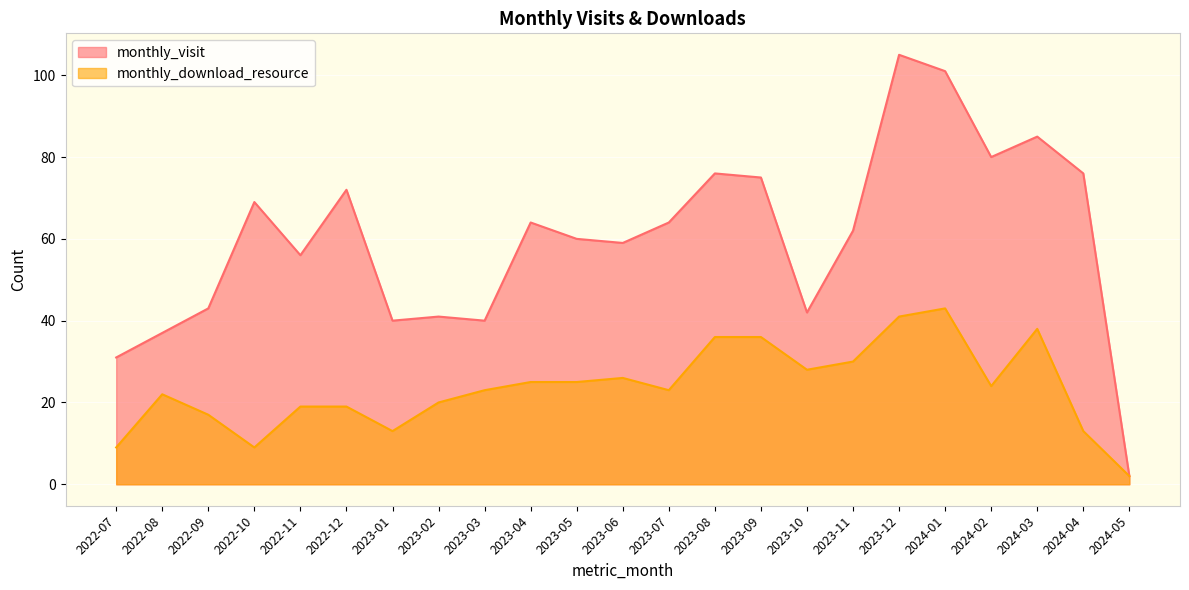

What are all the series names shown in the legend?

monthly_visit, monthly_download_resource